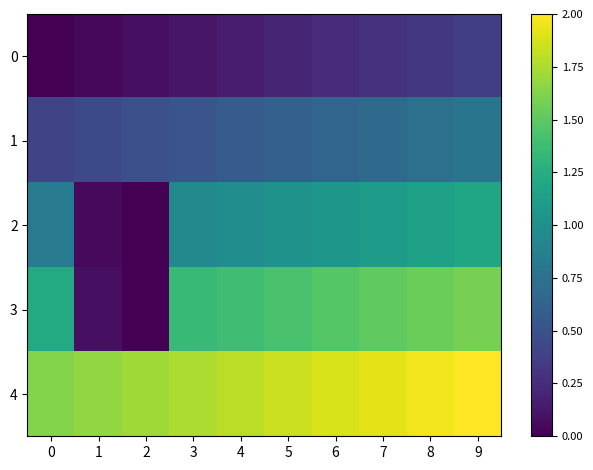

Between 3 and 9, which series saw the biggest shift?

3